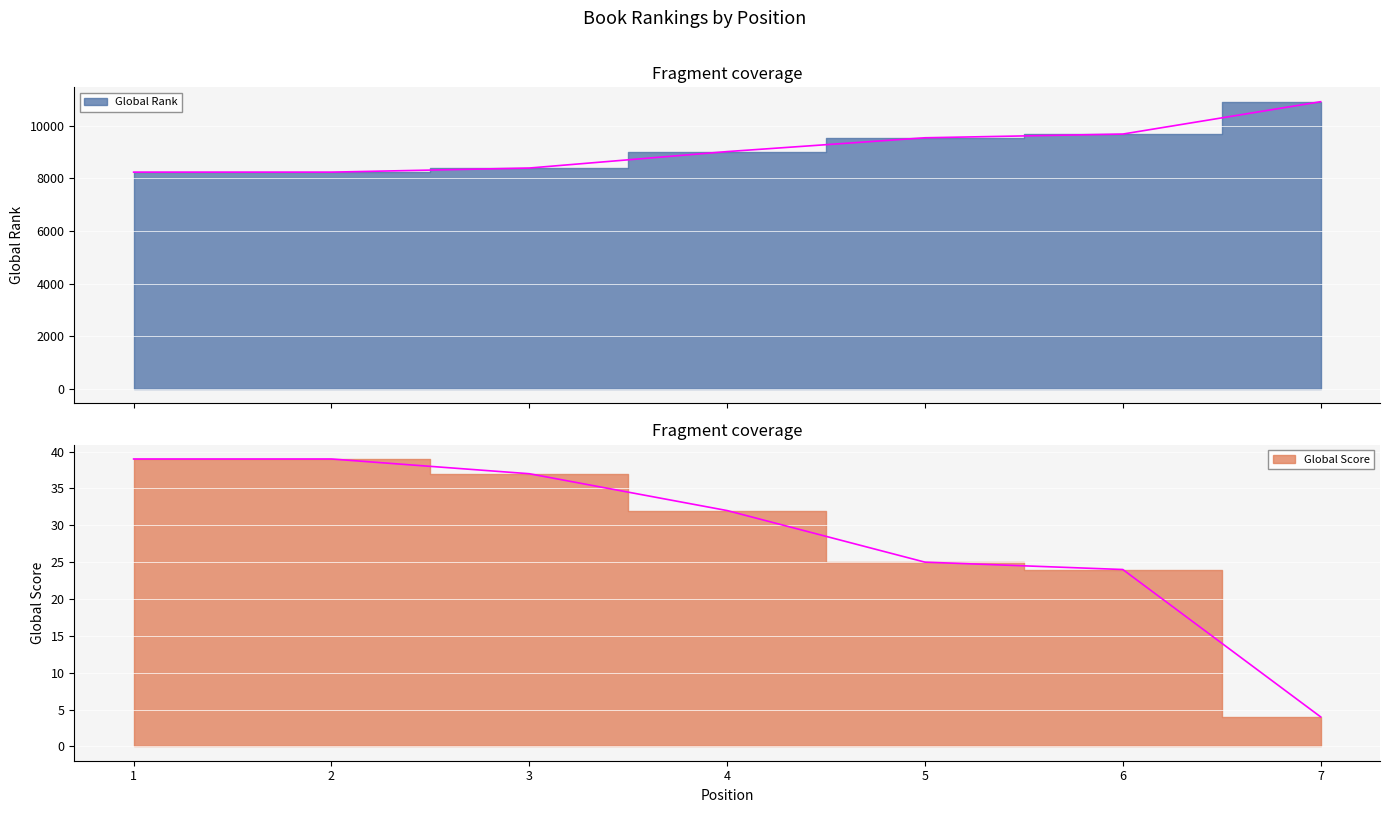

List the series in order of their overall mean, highest first.

Global Rank, Global Score